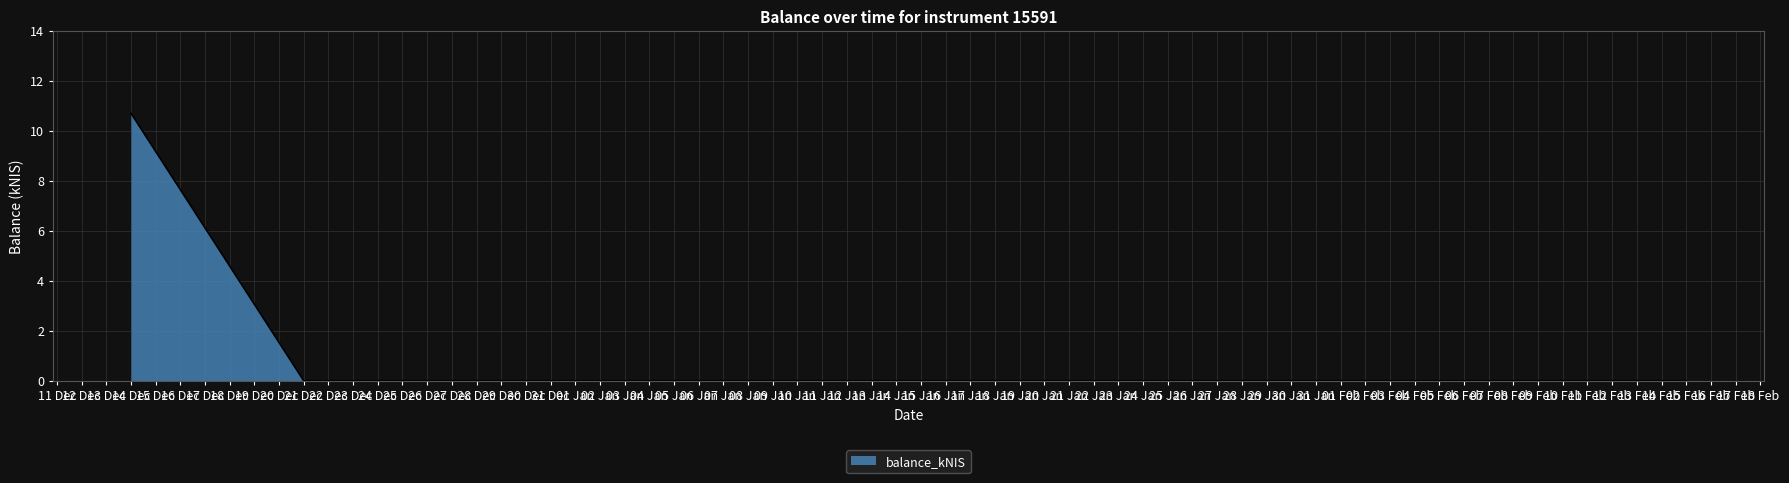

What is the sum of all values?

10.7